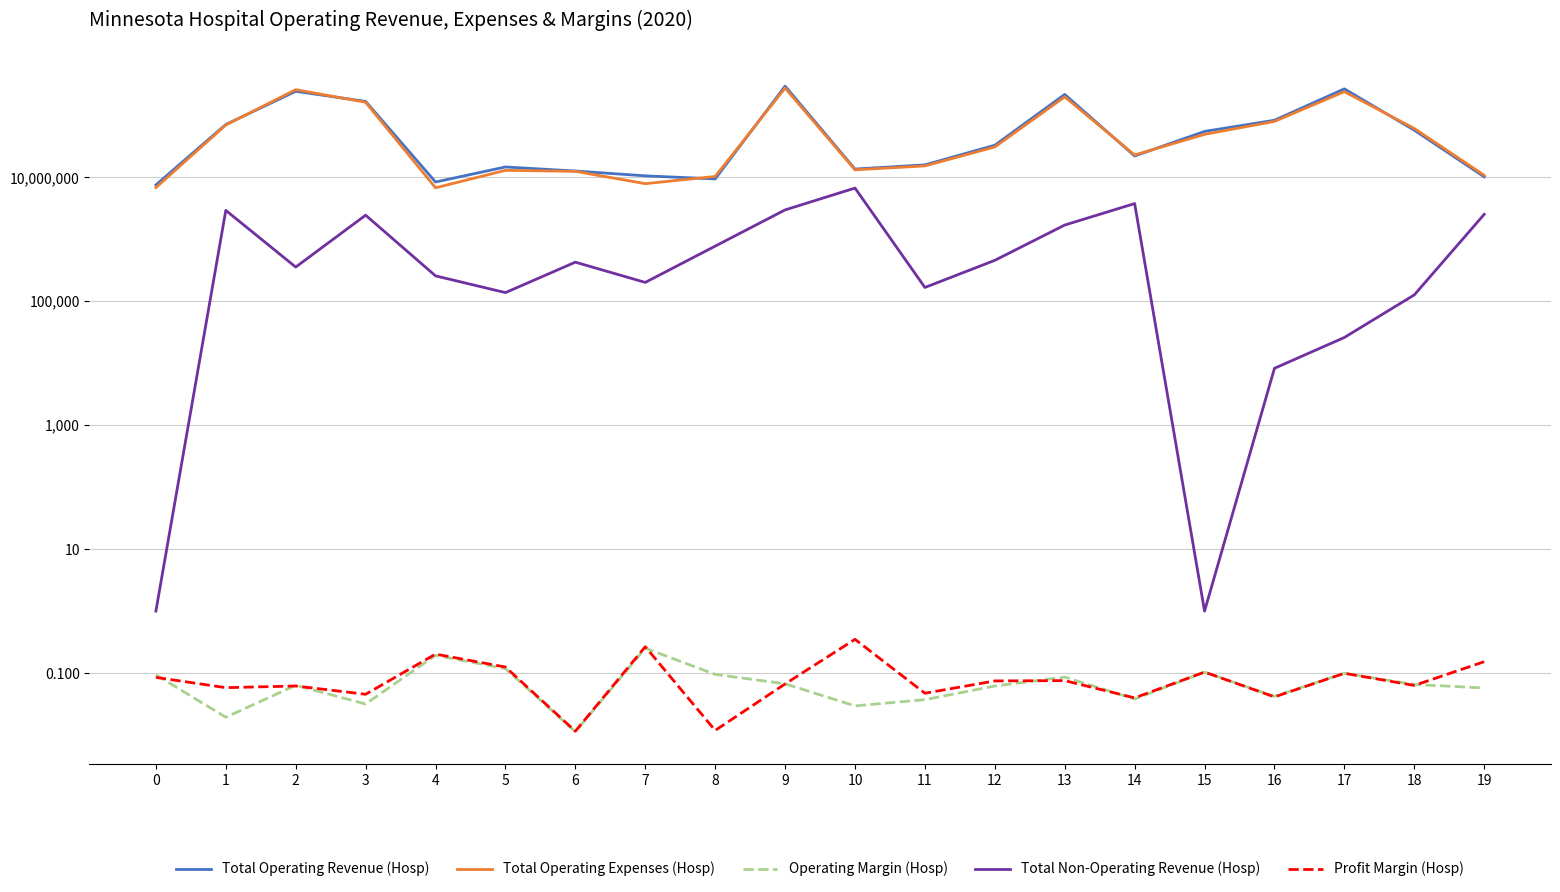

Where is the first local maximum for Total Non-Operating Revenue (Hosp)?

1